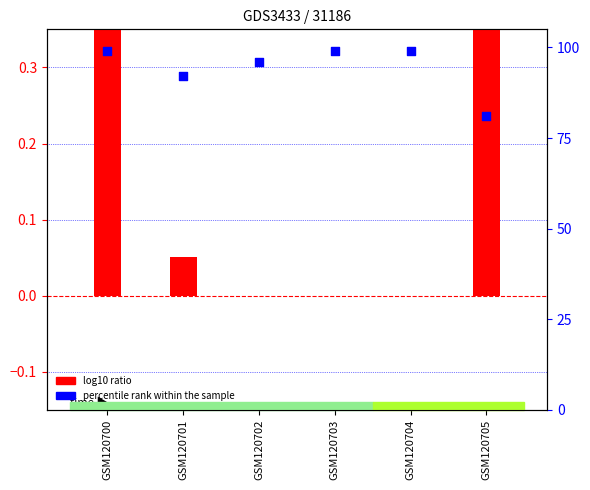

Which series contains the lowest Y value?

log10 ratio